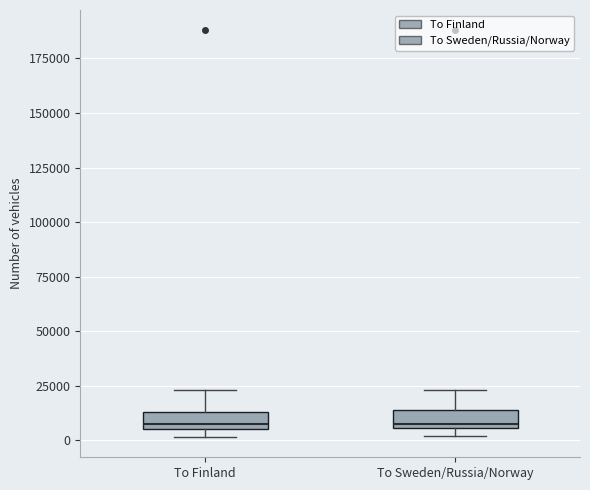

Reading left to right, transcribe this box plot: for each box, give where its median line is, the range the box spans, and where its two whiskers end, as read against the y-axis. The values are not printed on the chart, so give them approximately, as read against the axis.

To Finland: median 5000 (just above the box's lower edge), box 5000 to 15000, whiskers 0 to 25000
To Sweden/Russia/Norway: median 10000, box 5000 to 15000, whiskers 0 to 25000